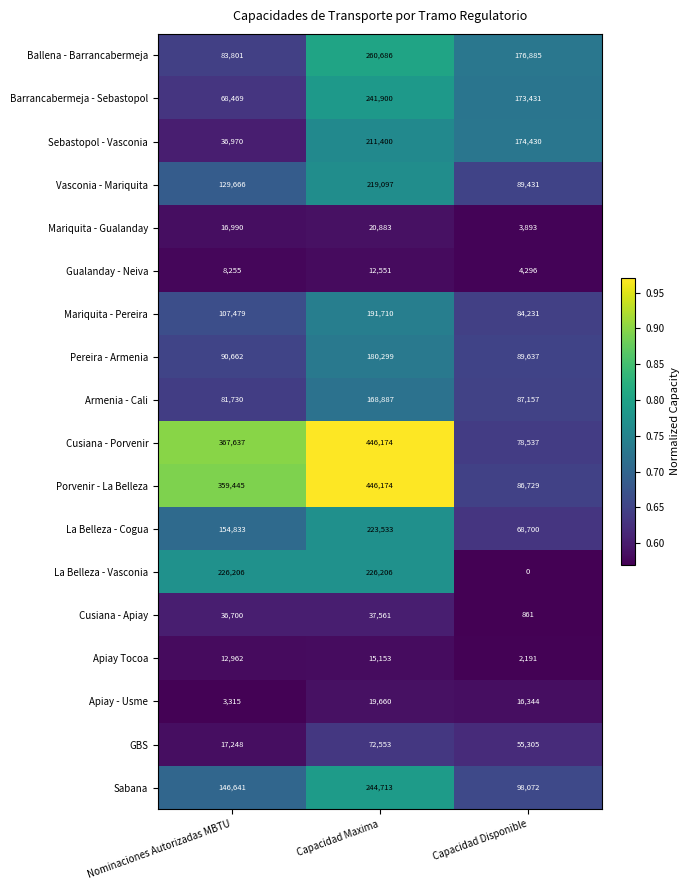

At which category is the sum across all series the highest?

Capacidad Maxima